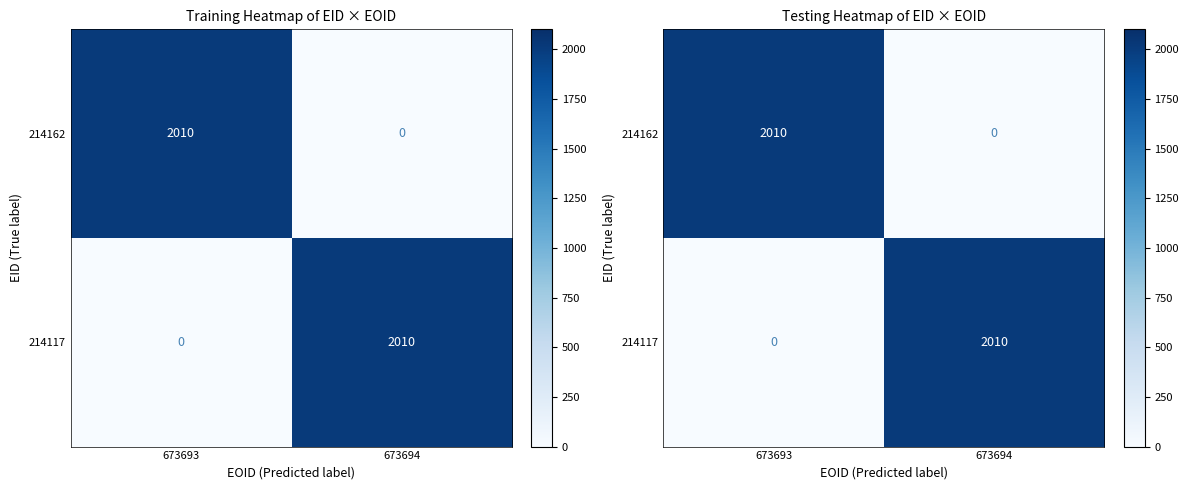

What is the average value of the 214117 series?

1005